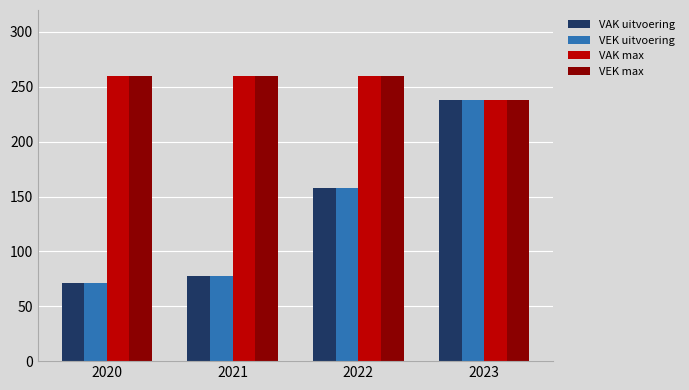

What is the minimum value for VEK uitvoering?

71